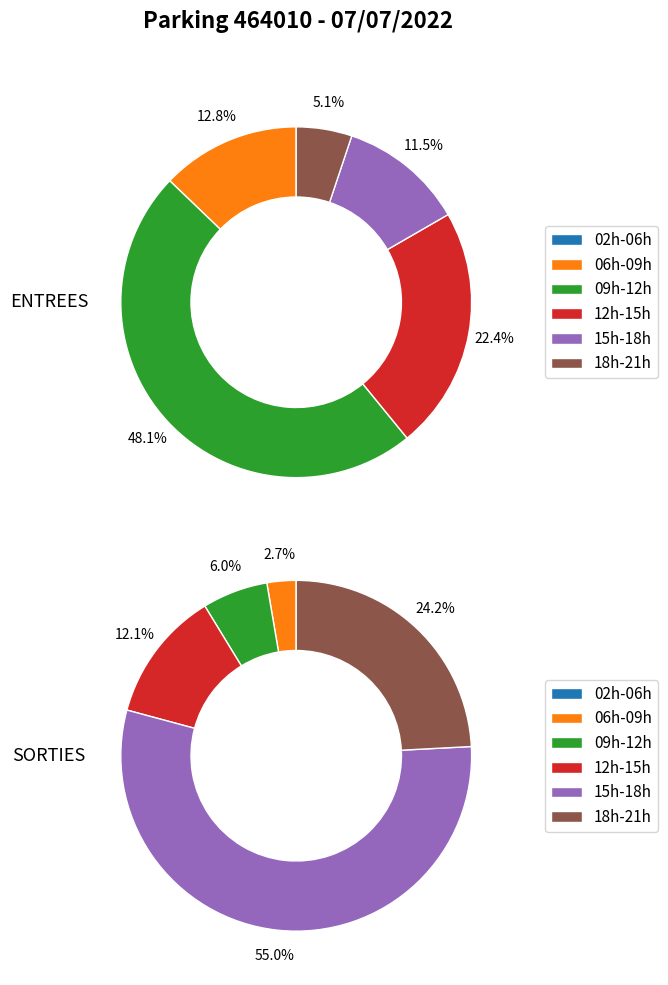

Is it true that 13 is 1% of the pie?

False